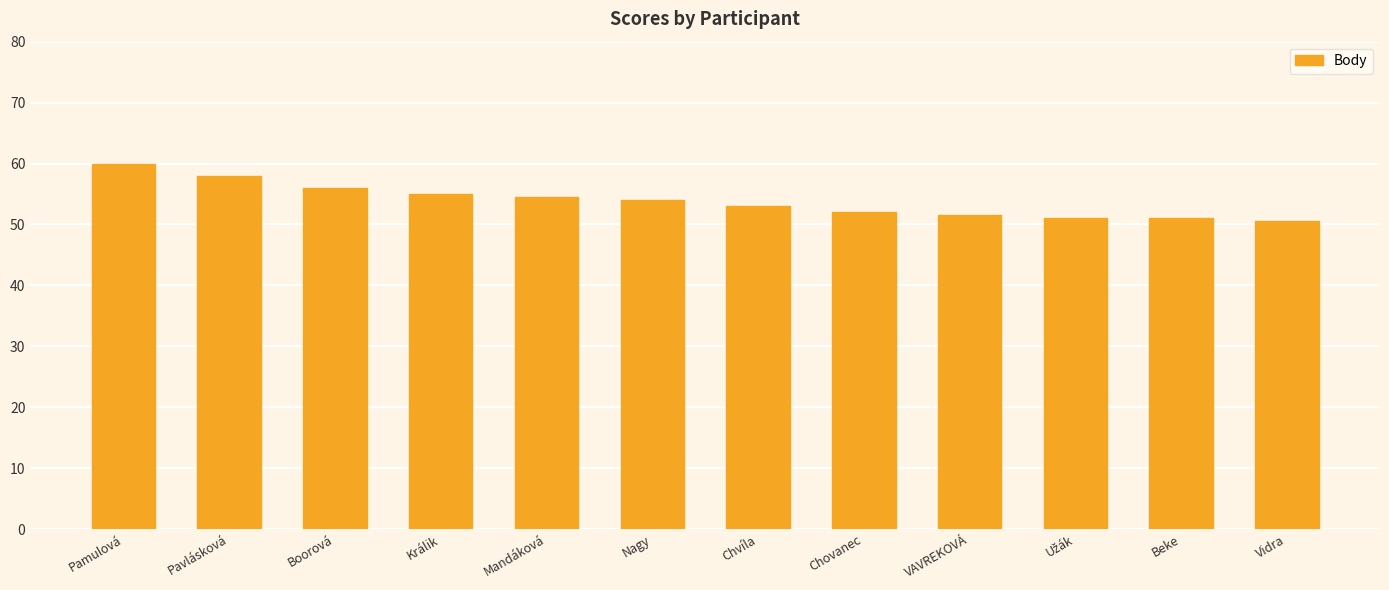

What is the minimum value shown in the chart?

50.5